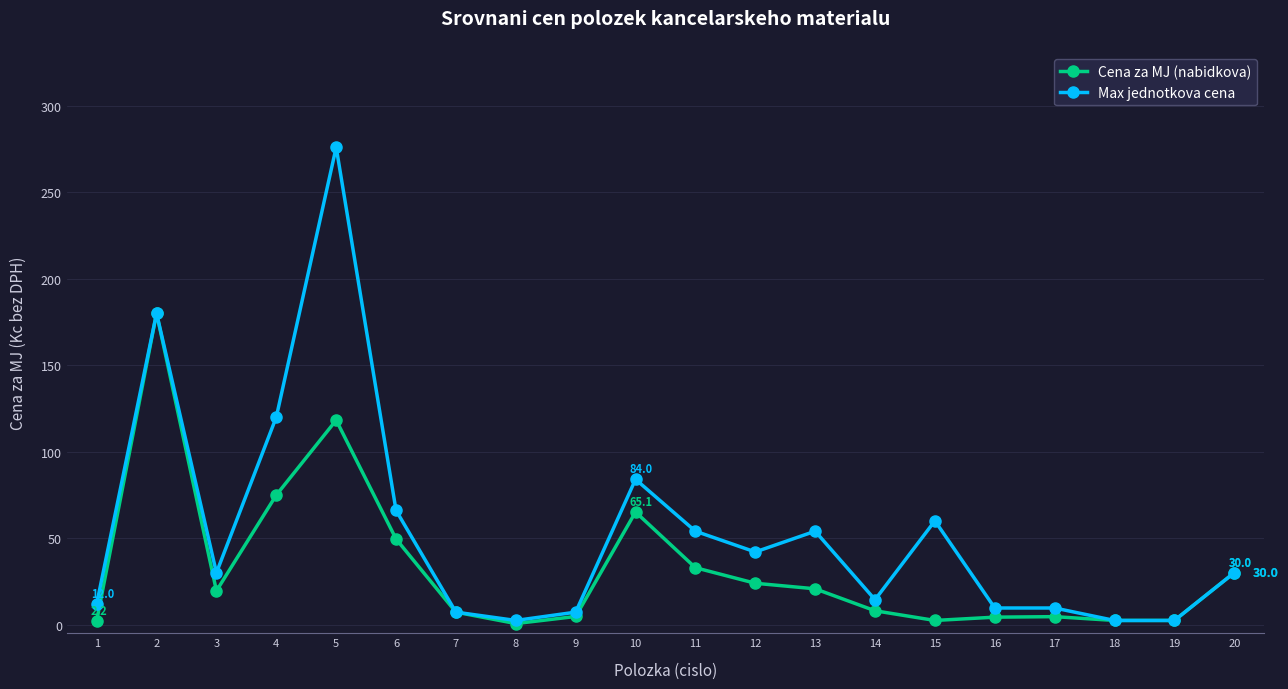

True or false: Cena za MJ (nabidkova) has a value of 7.2 at 7.

True